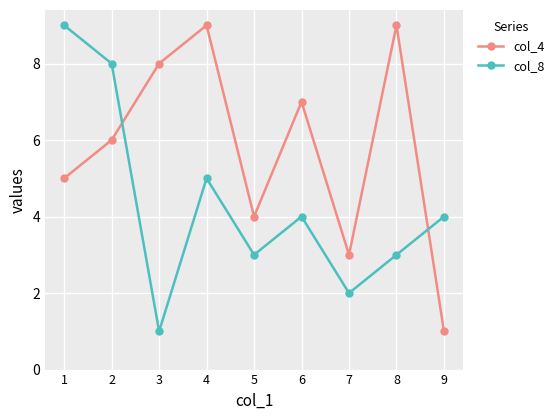

Reading left to right, extract all data points from this chart.

col_4: 5	6	8	9	4	7	3	9	1
col_8: 9	8	1	5	3	4	2	3	4